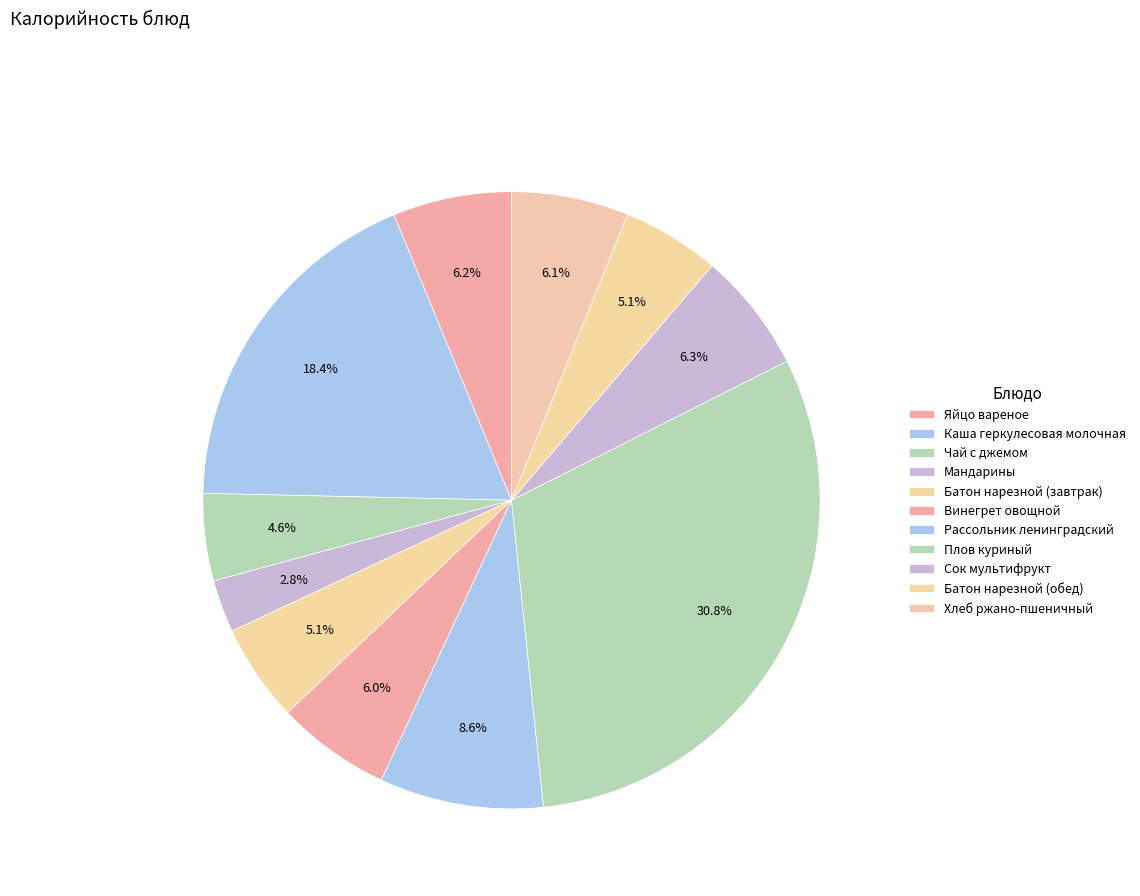

Count the number of slices in the pie.

11